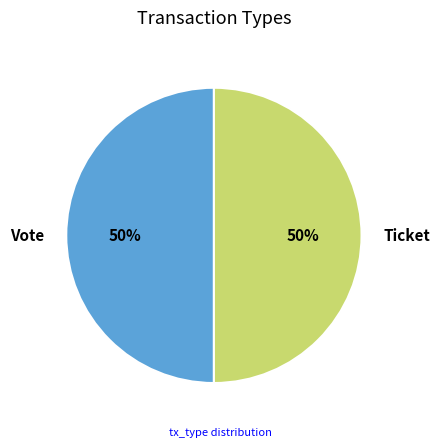

The Ticket slice represents 64% of the pie. True or false?

False